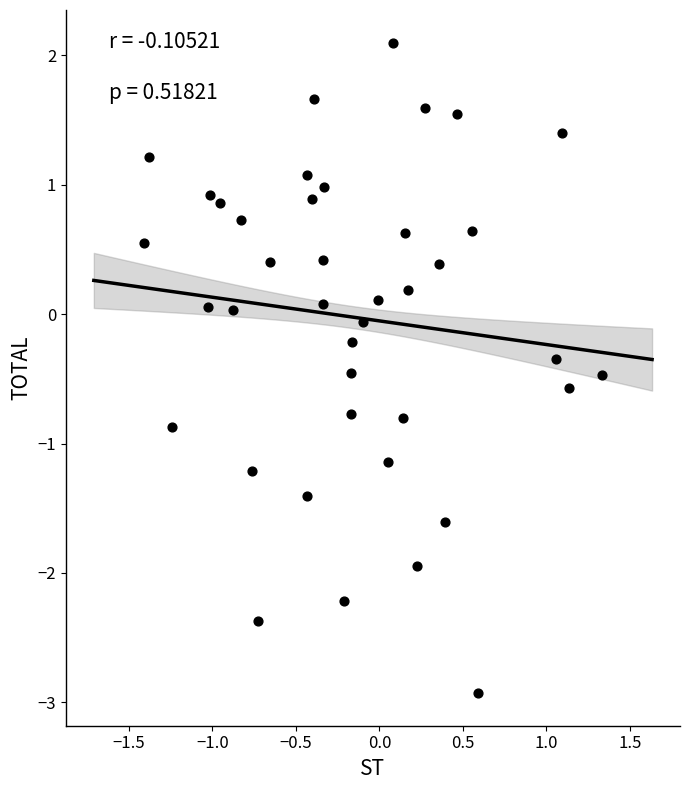

What is the range of X values (max minus min)?

2.7